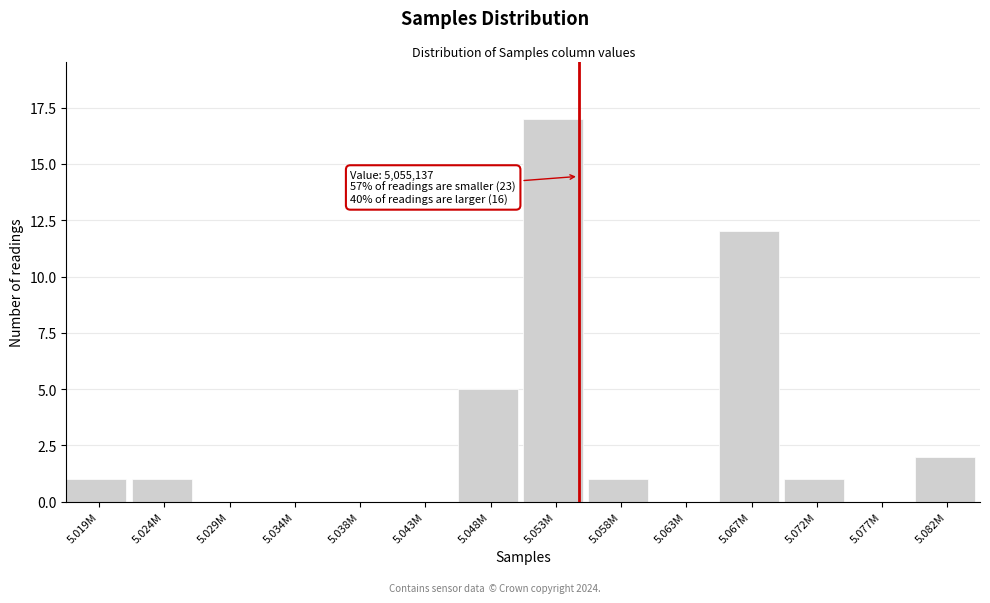

Reading left to right, list all the values displayed in this chart.

5.019M=1	5.024M=1	5.029M=0	5.034M=0	5.038M=0	5.043M=0	5.048M=5	5.053M=17	5.058M=1	5.063M=0	5.067M=12	5.072M=1	5.077M=0	5.082M=2